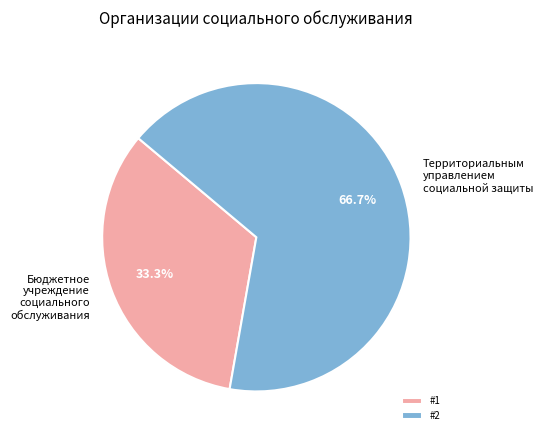

What is the ratio of the value at Бюджетное учреждение социального обслуживания to the value at Территориальным управлением социальной защиты?

0.5